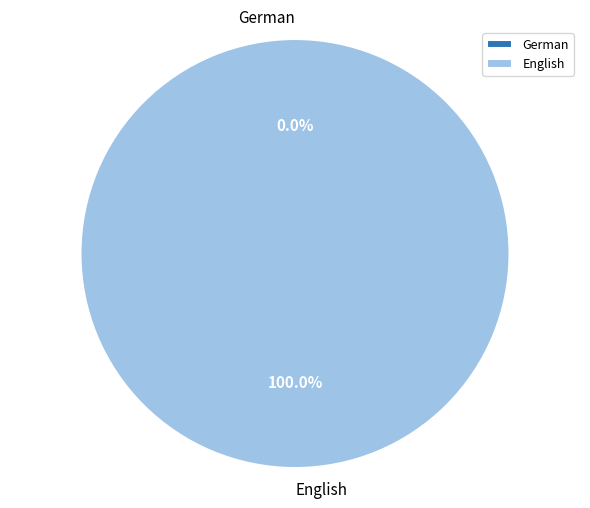

Does English represent more than half of the total?

Yes